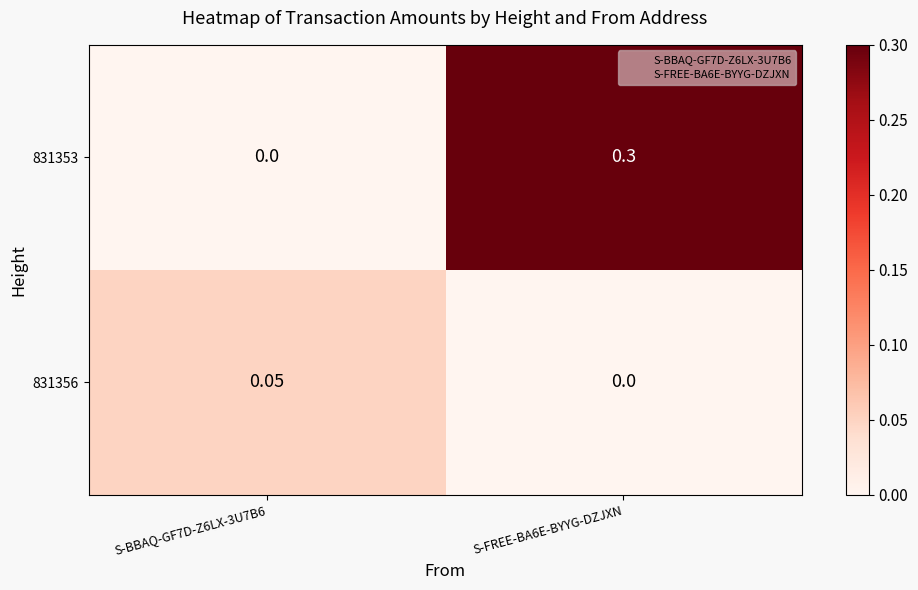

Is the value of 831356 at S-BBAQ-GF7D-Z6LX-3U7B6 greater than the value of 831353 at S-FREE-BA6E-BYYG-DZJXN?

No